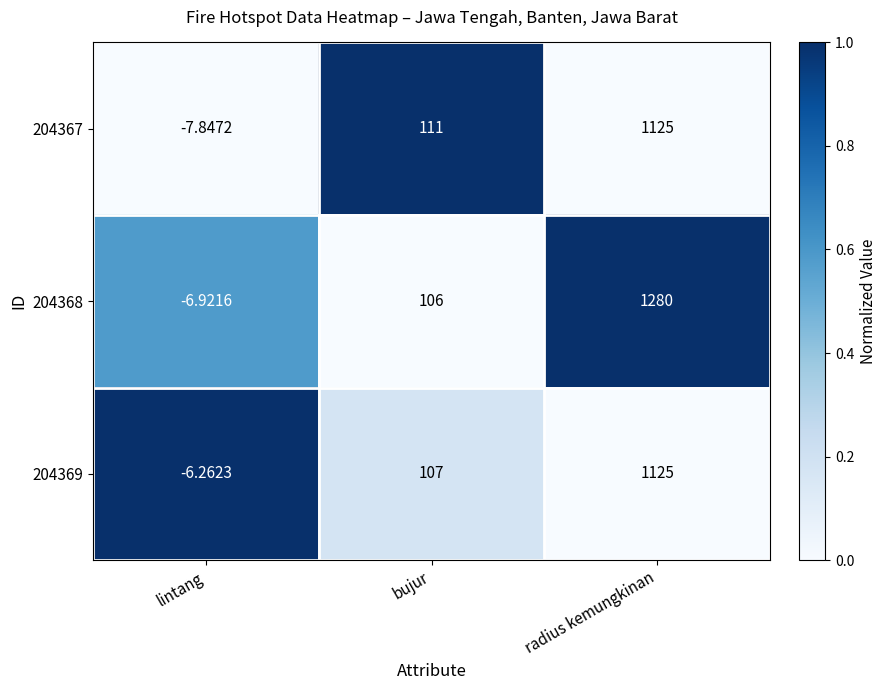

Count the number of data series in this chart.

3